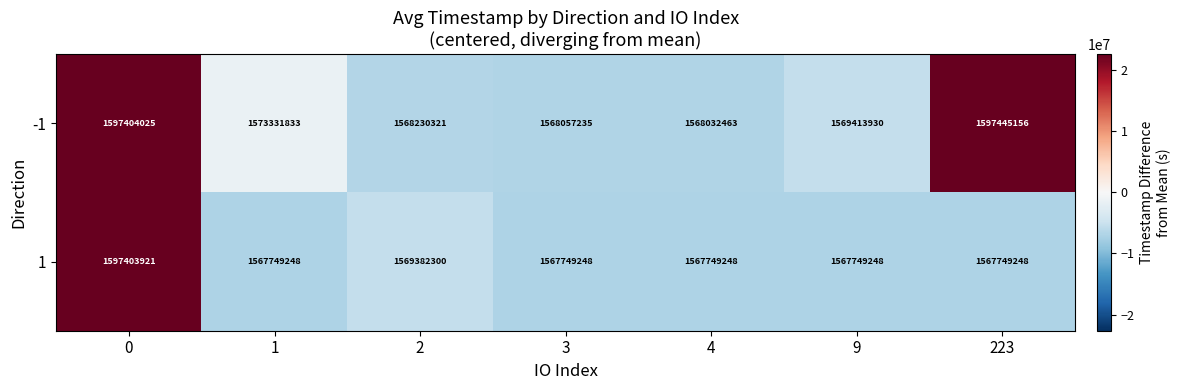

Rank the series by their maximum value, from highest to lowest.

-1, 1